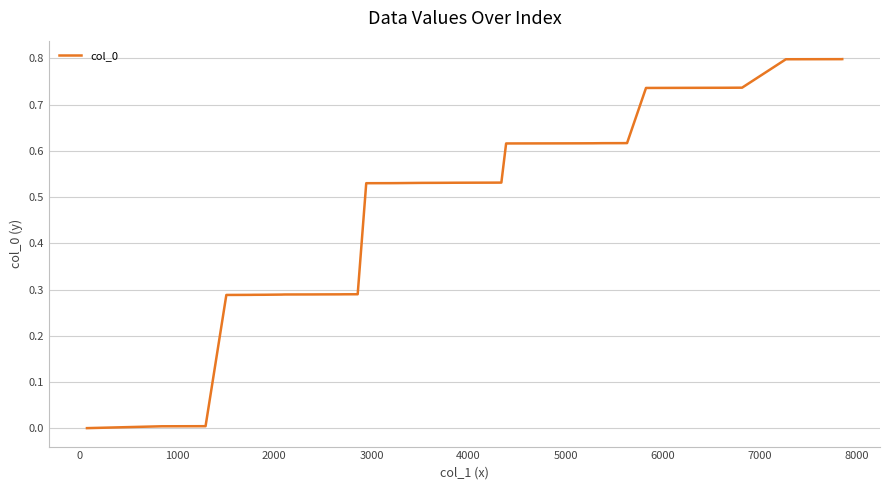

What is the maximum value shown in the chart?

0.8